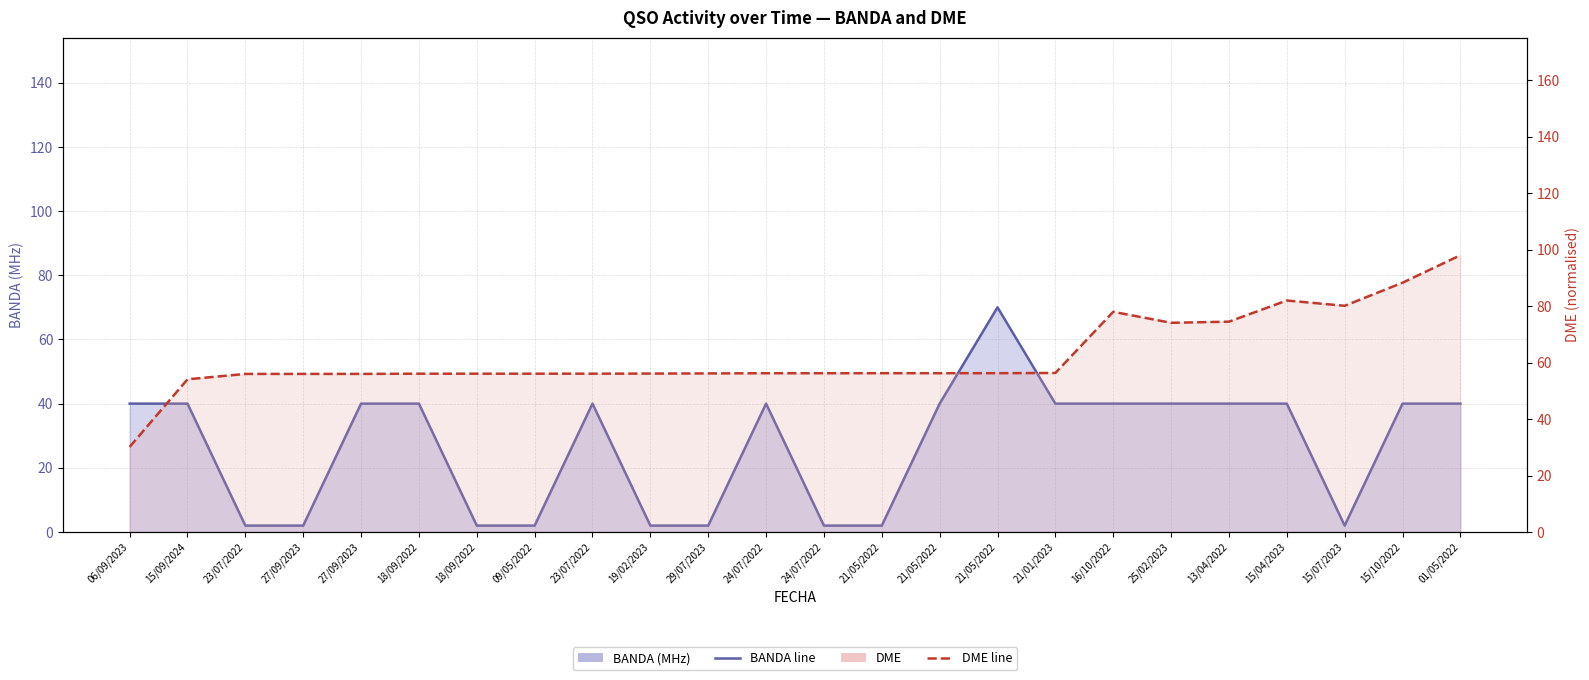

Which series has the largest total across all categories?

DME line